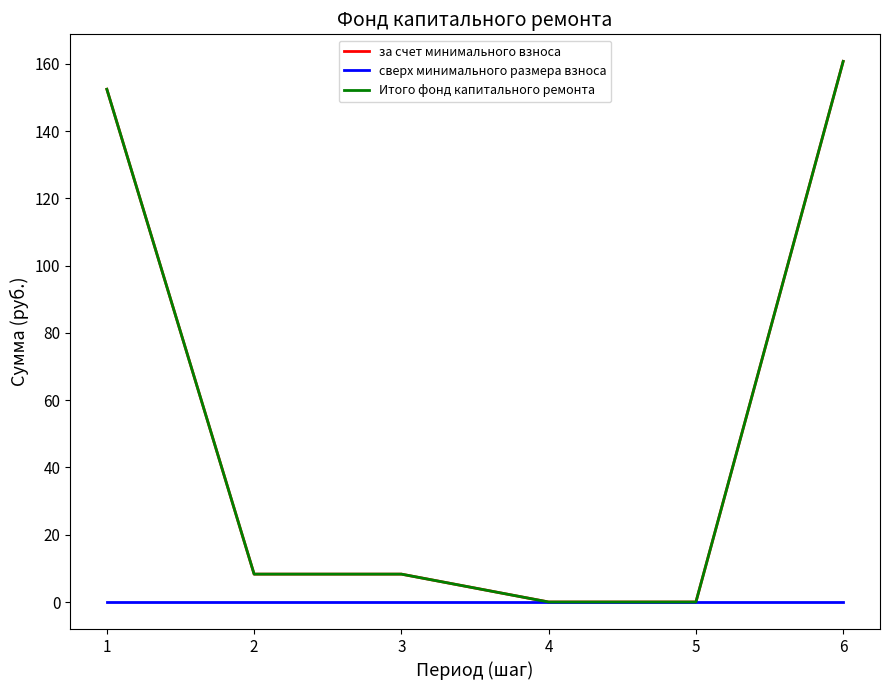

True or false: сверх минимального размера взноса and Итого фонд капитального ремонта intersect in this chart.

False